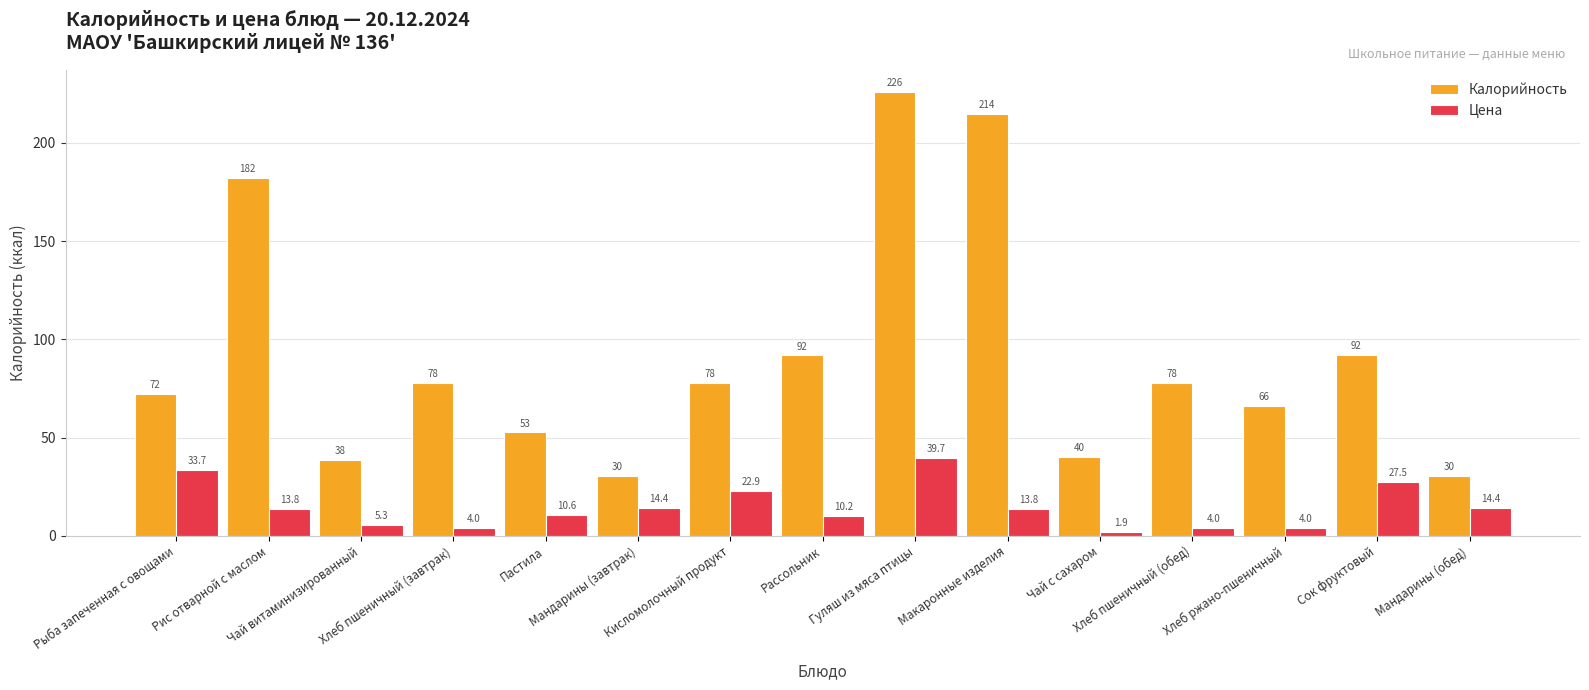

What is the label of the 2nd bar from the left?

Рис отварной с маслом